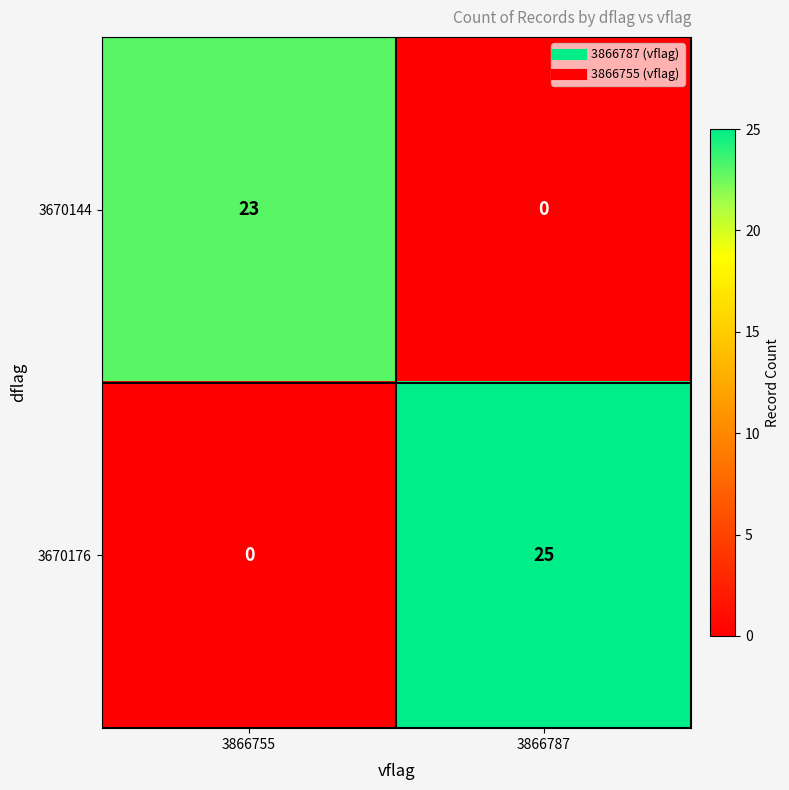

Reading left to right, extract all data points from this chart.

3670144: 3866755=23	3866787=0
3670176: 3866755=0	3866787=25